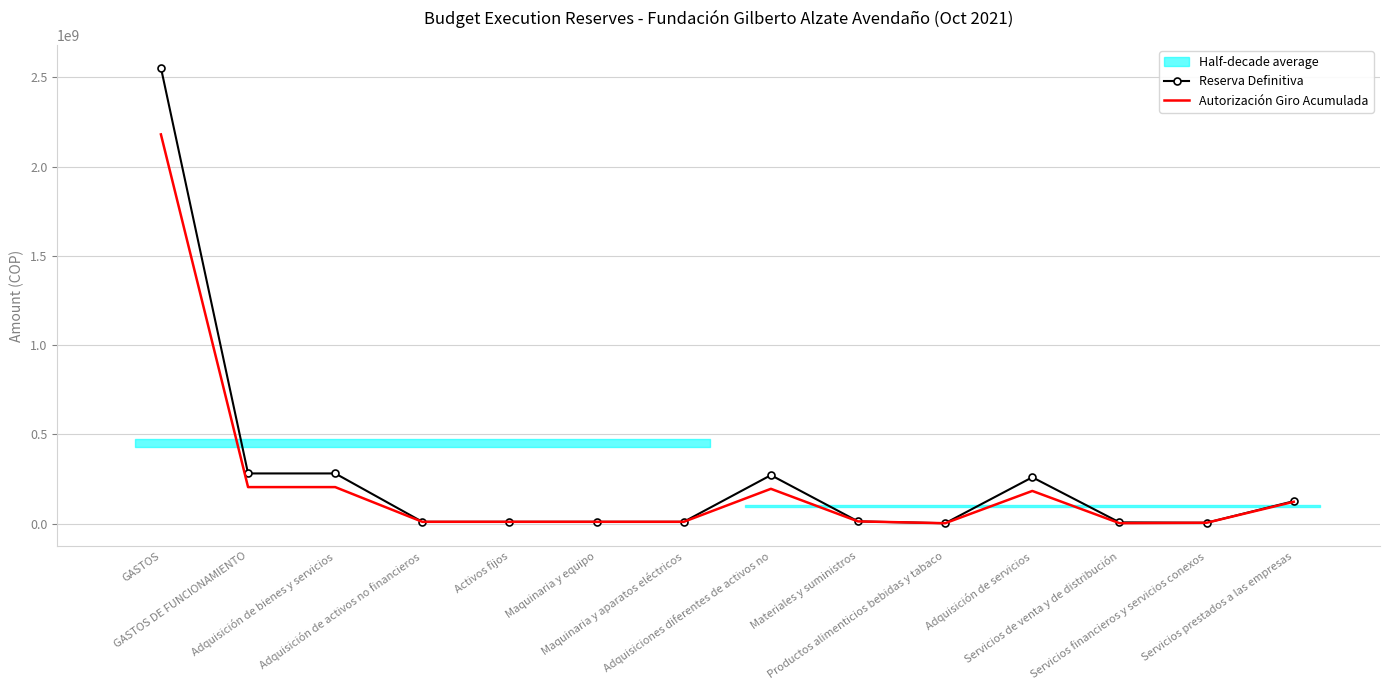

What position from the left is GASTOS?

1